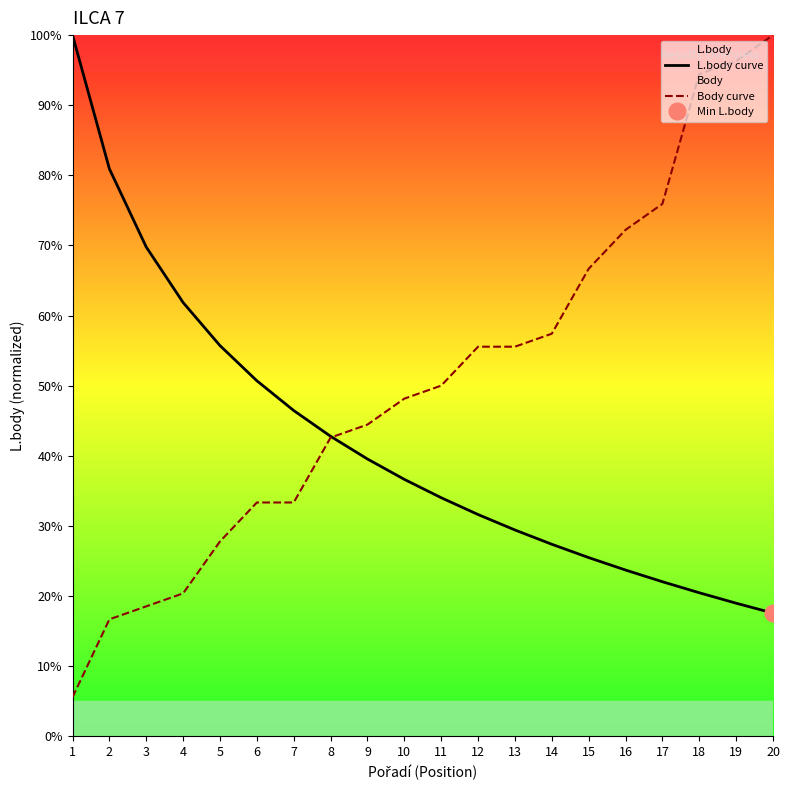

Which series ends up on top after the final intersection of L.body curve and Body curve?

Body curve